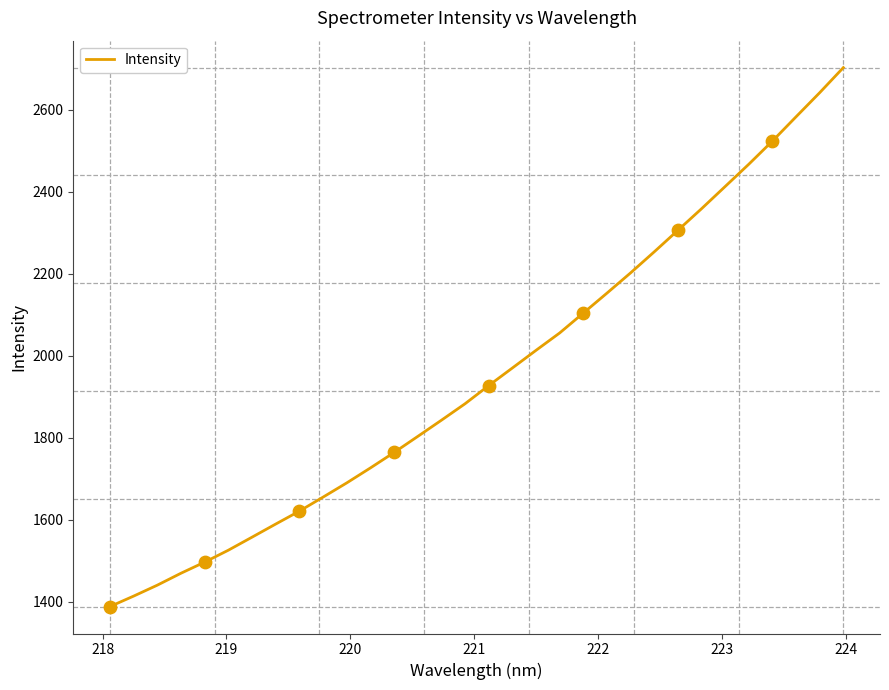

What is the maximum value shown in the chart?

2702.2